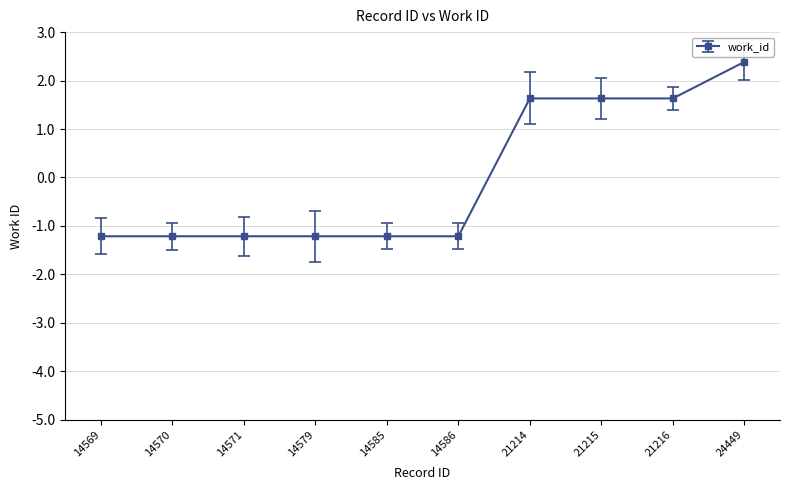

Between 14586 and 21214, which is larger?

21214